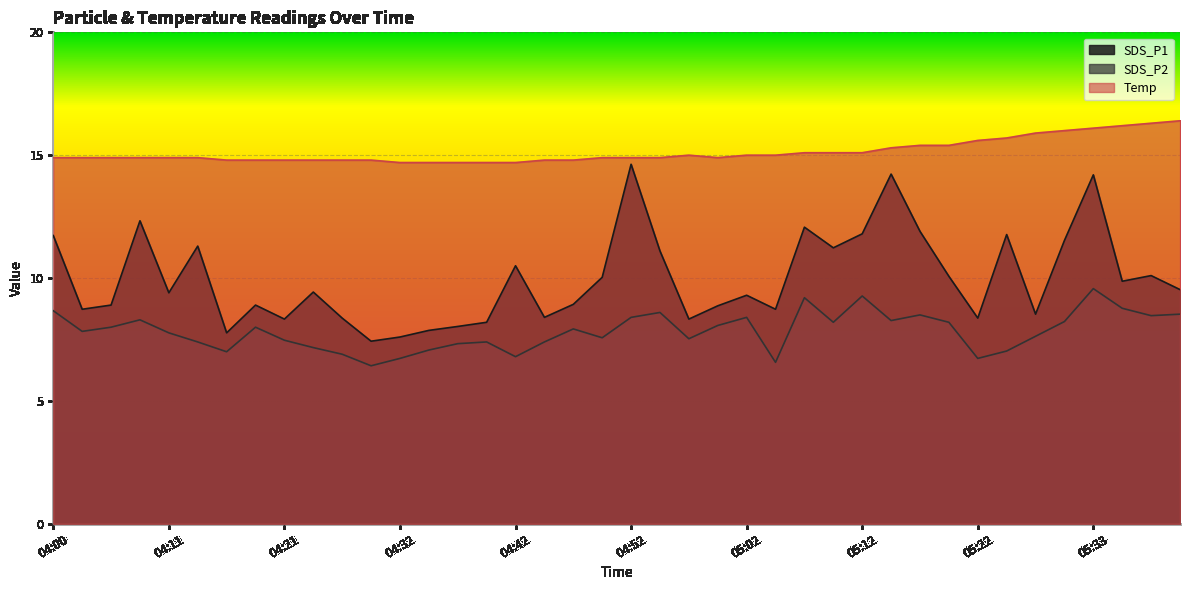

Which series has the largest total across all categories?

Temp